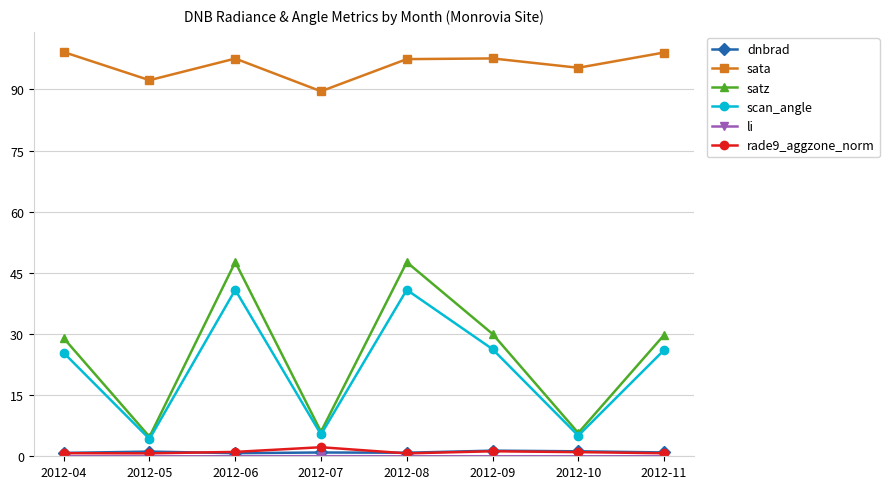

Which series has the largest total across all categories?

sata